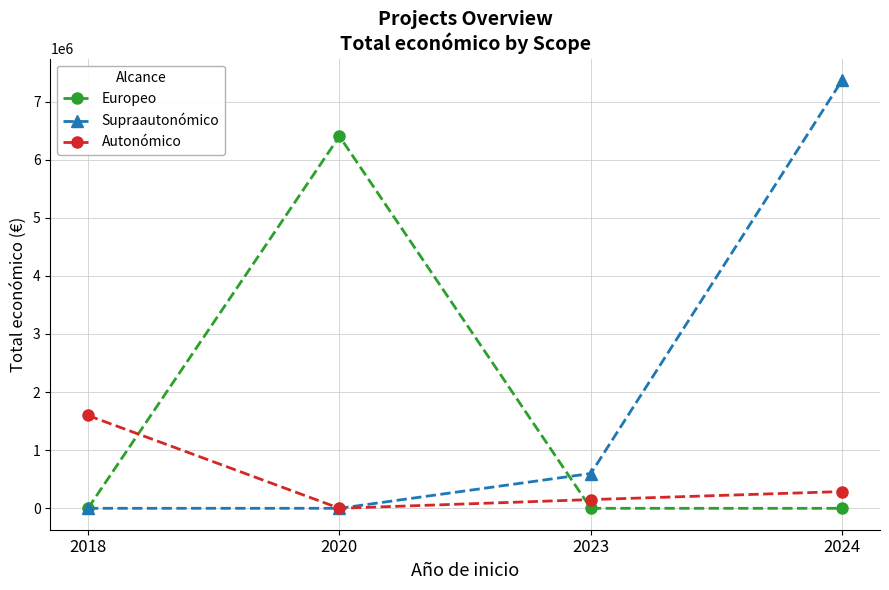

How many times do Europeo and Autonómico cross each other?

2